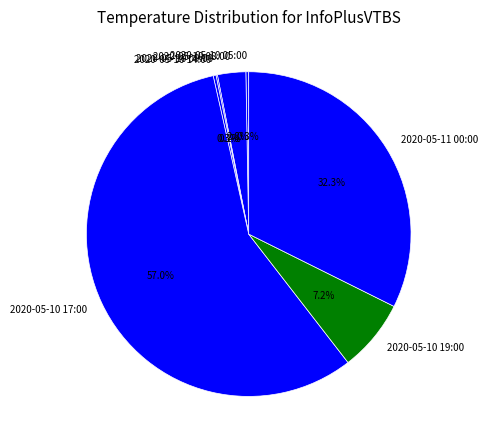

To the nearest percent, what is the difference between the largest and smallest slice percentages?

57%